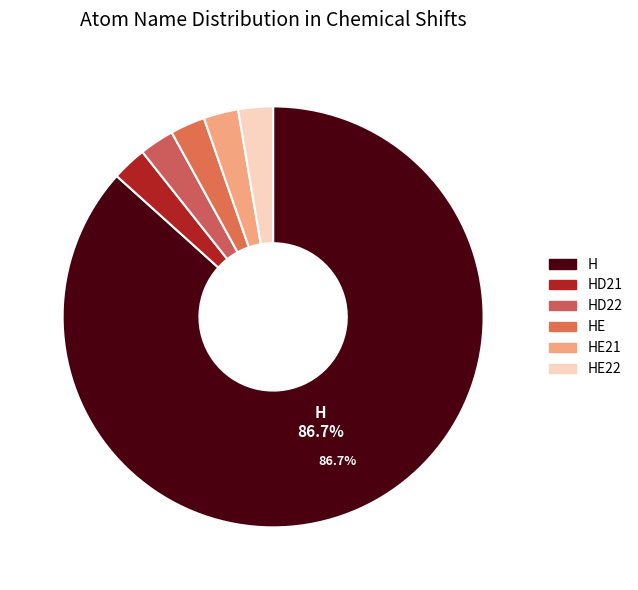

Which slice is the largest?

H